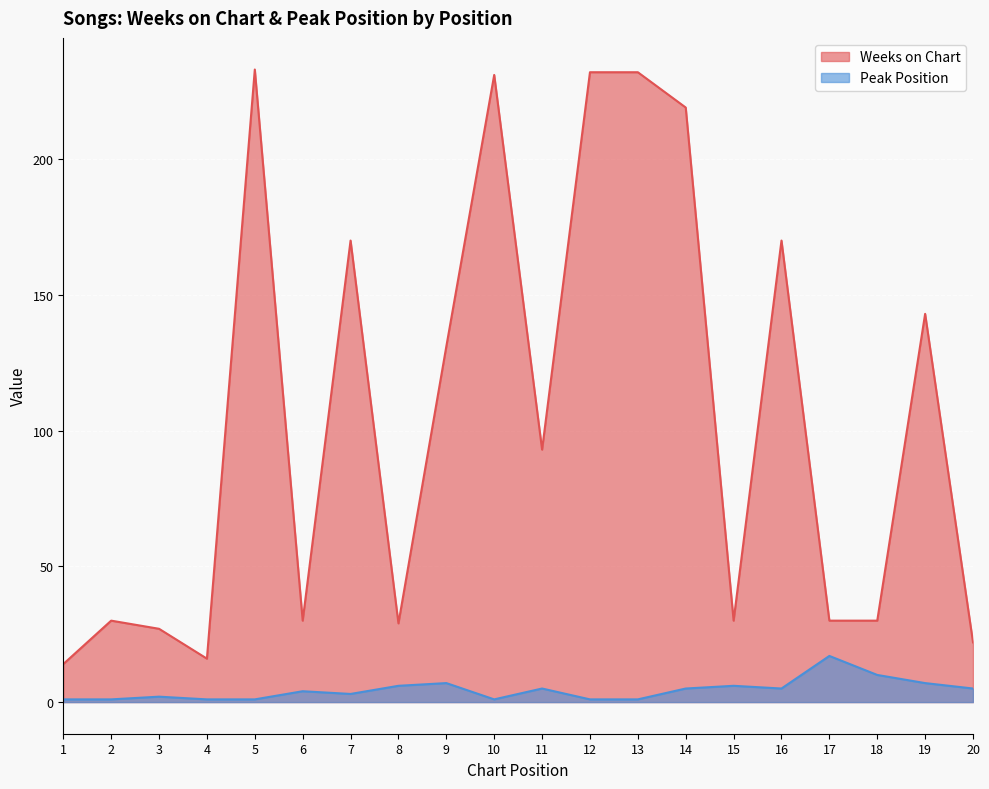

Reading right to left, what are all the values shown in this chart?

Weeks on Chart: 22	143	30	30	170	30	219	232	232	93	231	131	29	170	30	233	16	27	30	14
Peak Position: 5	7	10	17	5	6	5	1	1	5	1	7	6	3	4	1	1	2	1	1